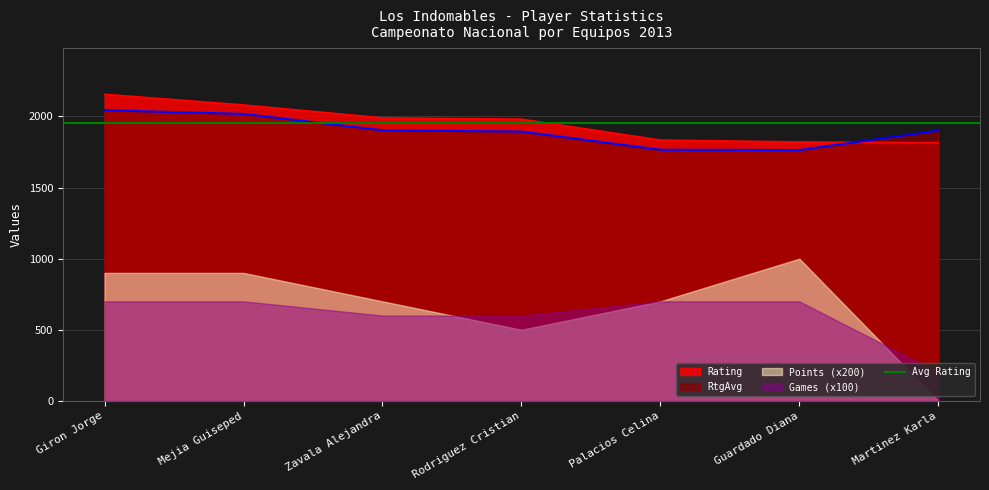

Is it true that RtgAvg equals 1903 at Zavala Alejandra?

True